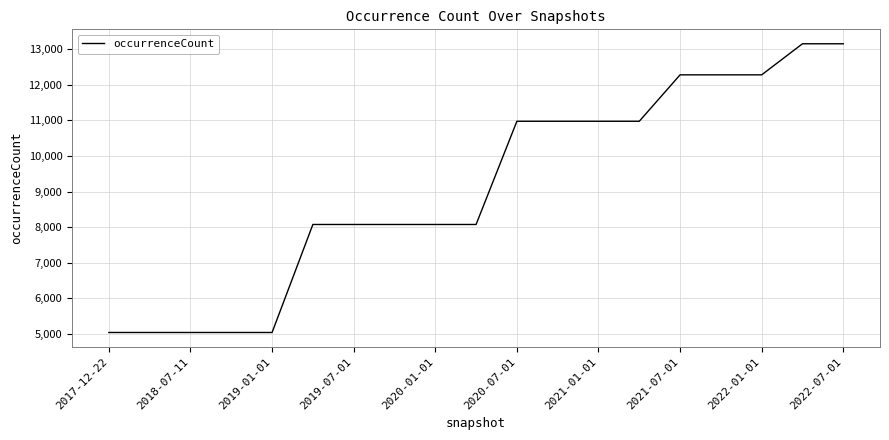

What is the difference between the maximum and minimum values?

8121